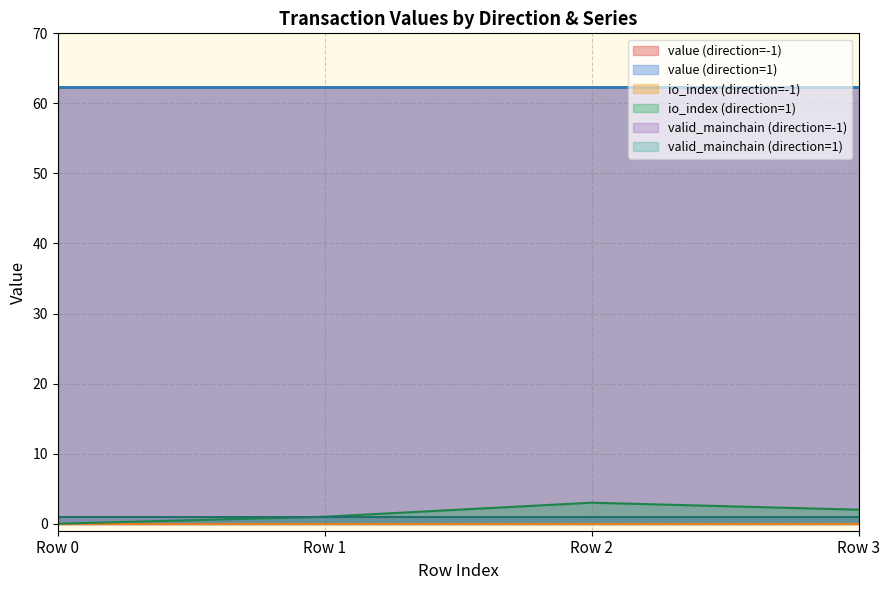

Between -1 and 1, which series saw the biggest shift?

io_index